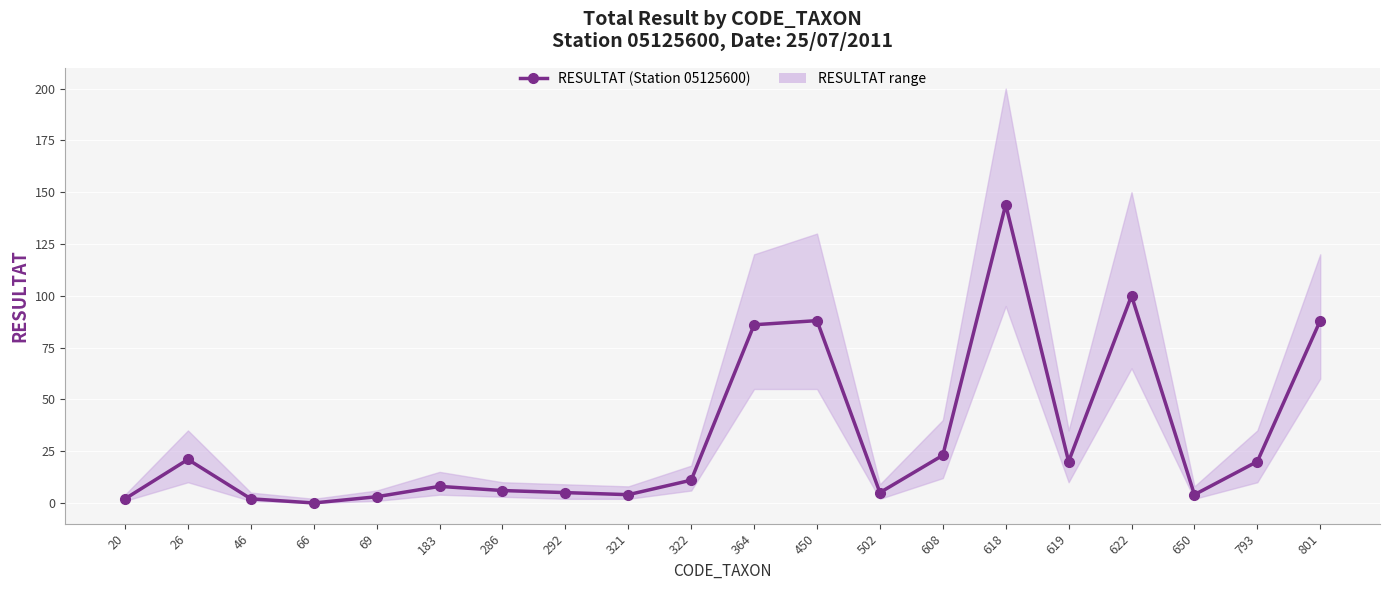

How many lines are shown in the chart?

1